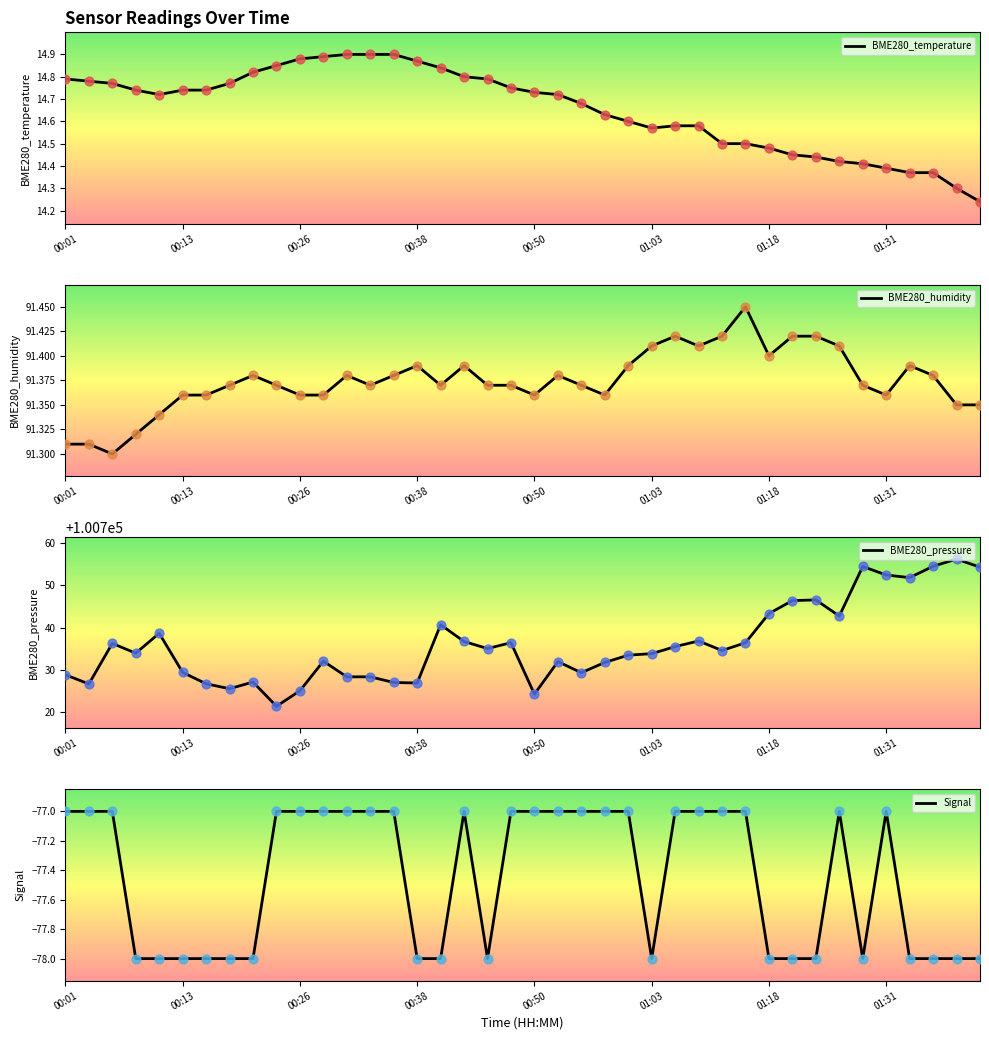

Which series has the largest total across all categories?

BME280_pressure